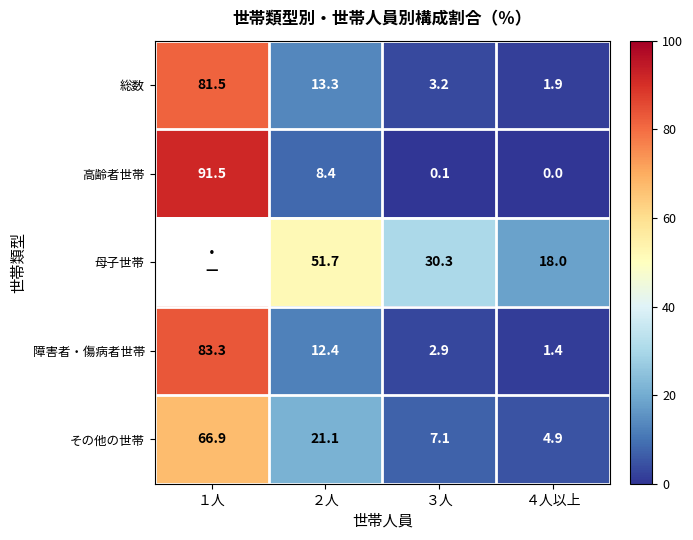

At which label does その他の世帯 reach its peak?

１人